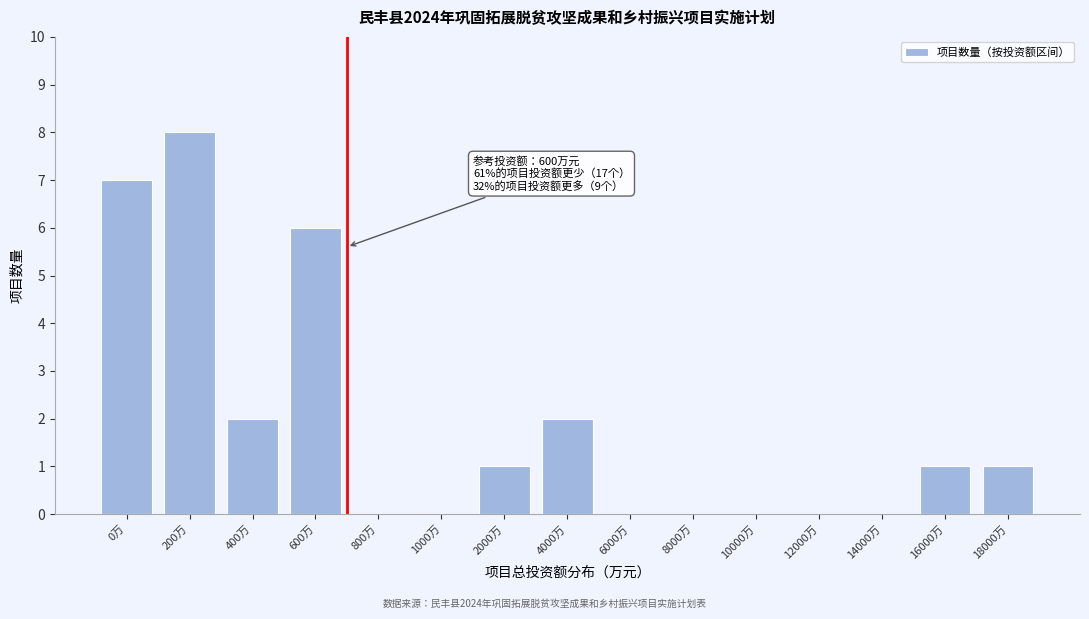

Reading left to right, what are all the values shown in this chart?

0万=7	200万=8	400万=2	600万=6	800万=0	1000万=0	2000万=1	4000万=2	6000万=0	8000万=0	10000万=0	12000万=0	14000万=0	16000万=1	18000万=1